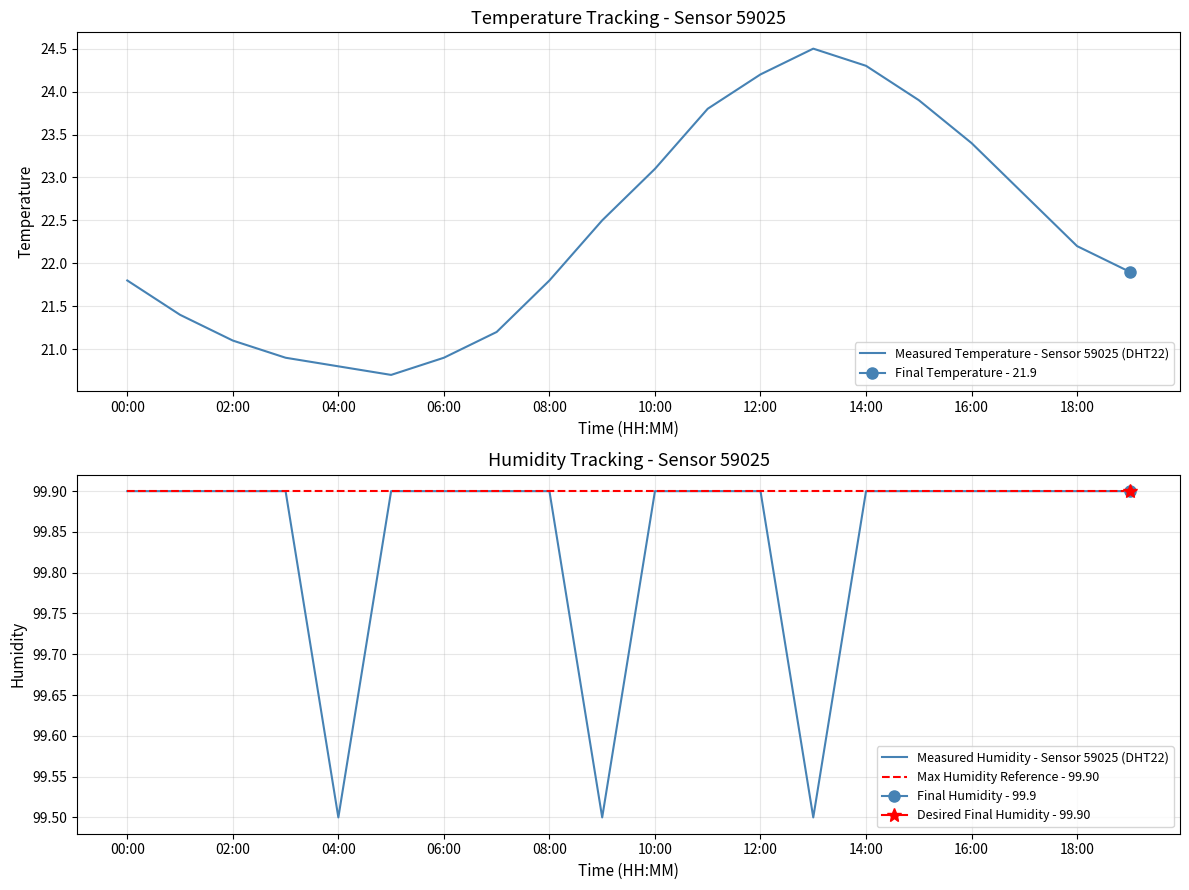

Reading left to right, what are all the values shown in this chart?

Measured Temperature - Sensor 59025 (DHT22): 21.8	21.4	21.1	20.9	20.8	20.7	20.9	21.2	21.8	22.5	23.1	23.8	24.2	24.5	24.3	23.9	23.4	22.8	22.2	21.9
Measured Humidity - Sensor 59025 (DHT22): 99.9	99.9	99.9	99.9	99.5	99.9	99.9	99.9	99.9	99.5	99.9	99.9	99.9	99.5	99.9	99.9	99.9	99.9	99.9	99.9
Max Humidity Reference - 99.90: 99.9	99.9	99.9	99.9	99.9	99.9	99.9	99.9	99.9	99.9	99.9	99.9	99.9	99.9	99.9	99.9	99.9	99.9	99.9	99.9